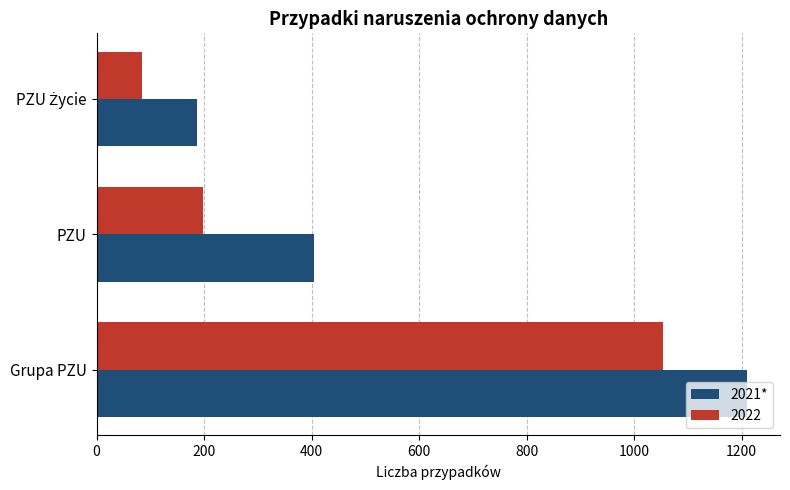

Is the value of 2022 at Grupa PZU greater than the value of 2021* at Grupa PZU?

No